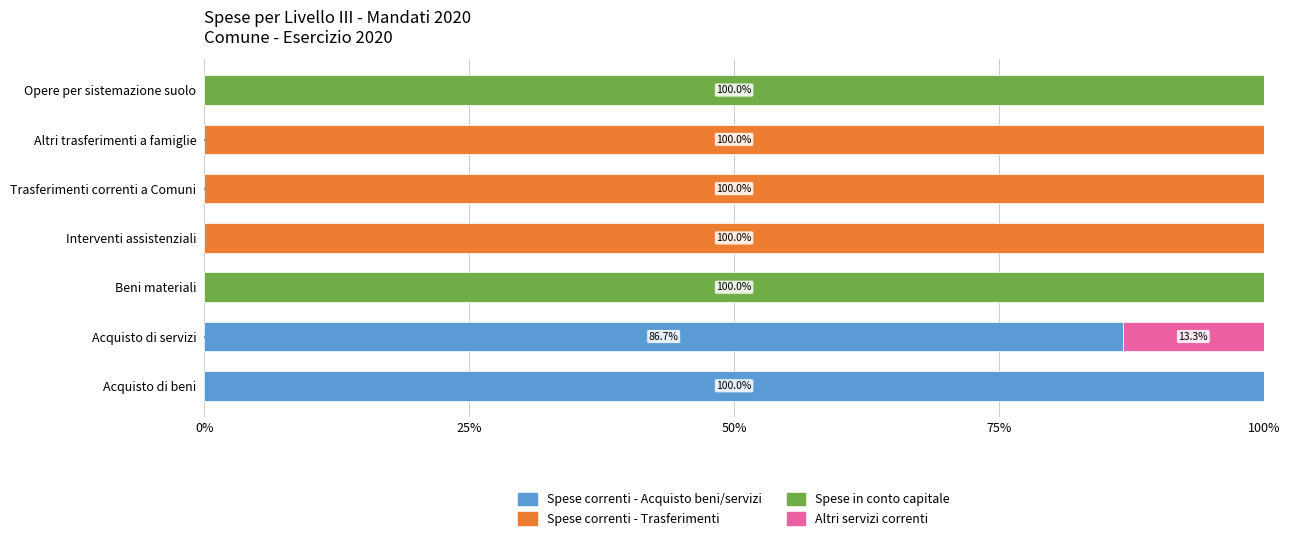

The value of Spese correnti - Acquisto beni/servizi at Acquisto di servizi is 86.7. True or false?

True